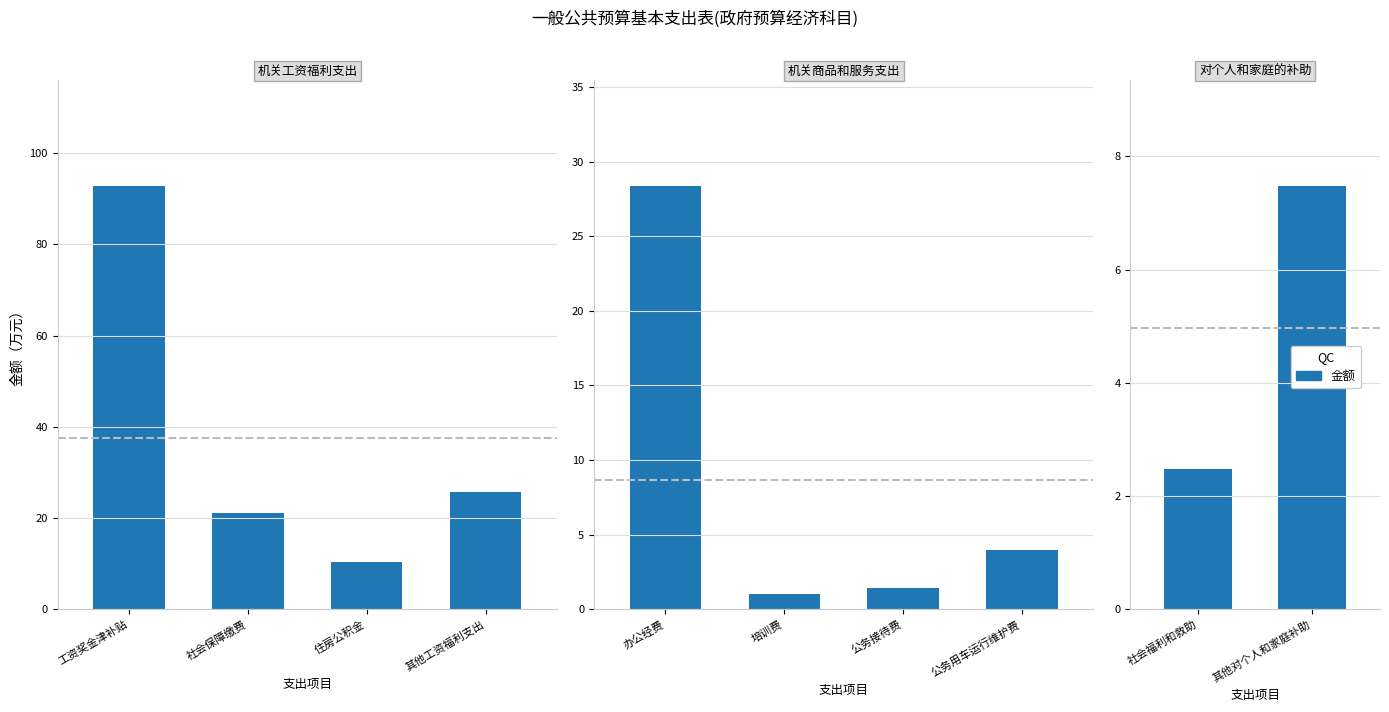

How many series are shown in this chart?

1